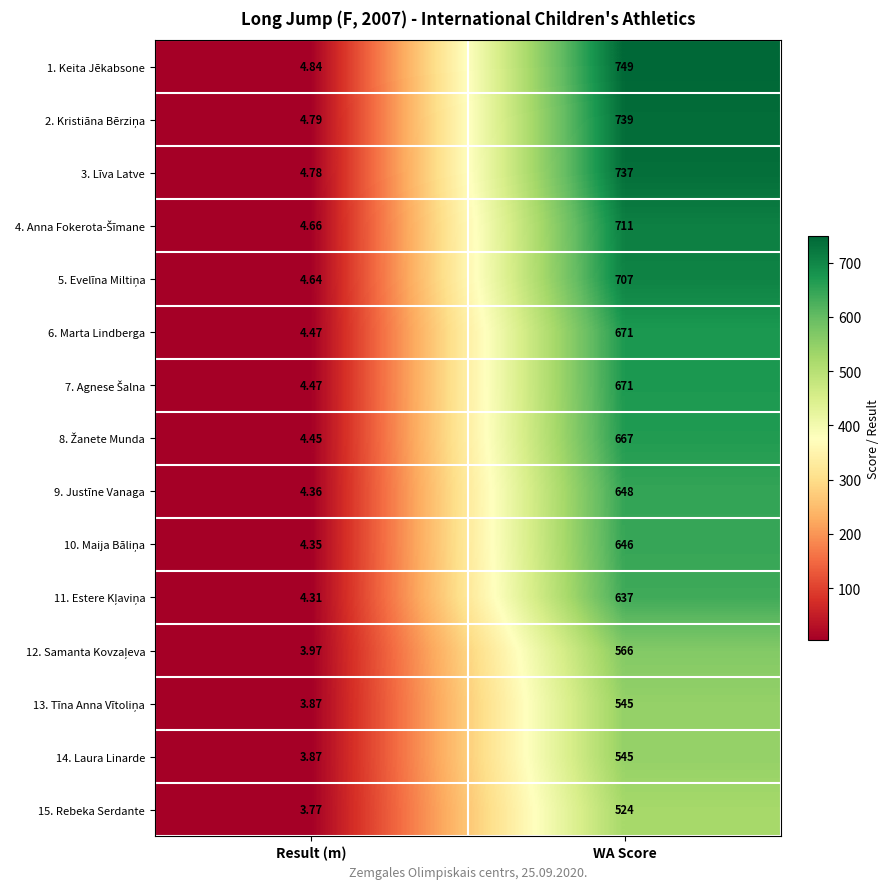

What is the difference between the highest and lowest values at WA Score?

225.0